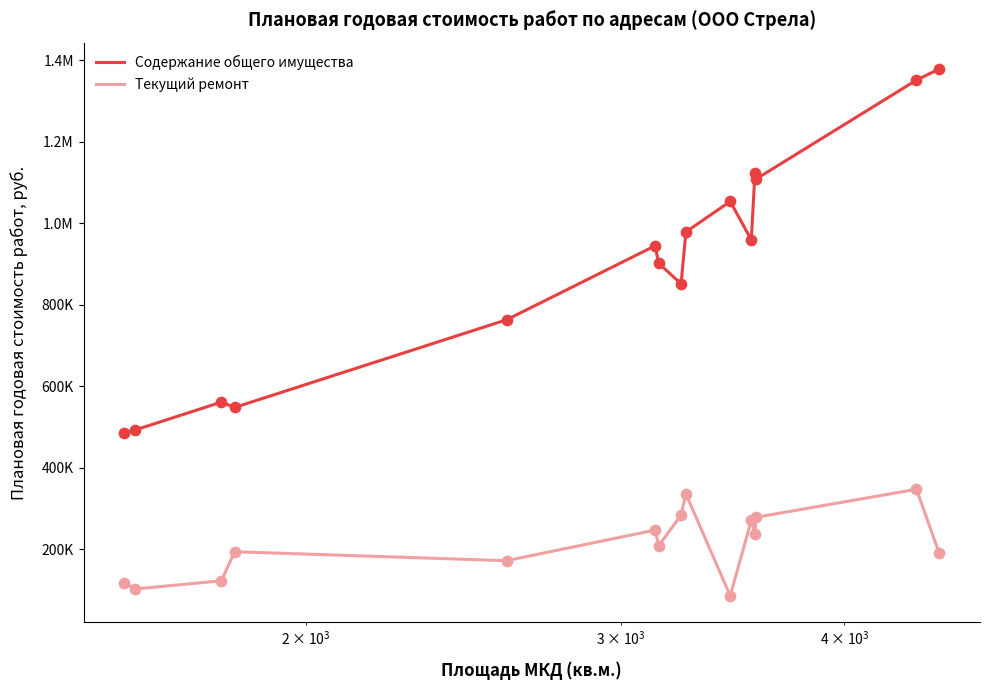

At how many categories does at least one series exceed 301596?

15